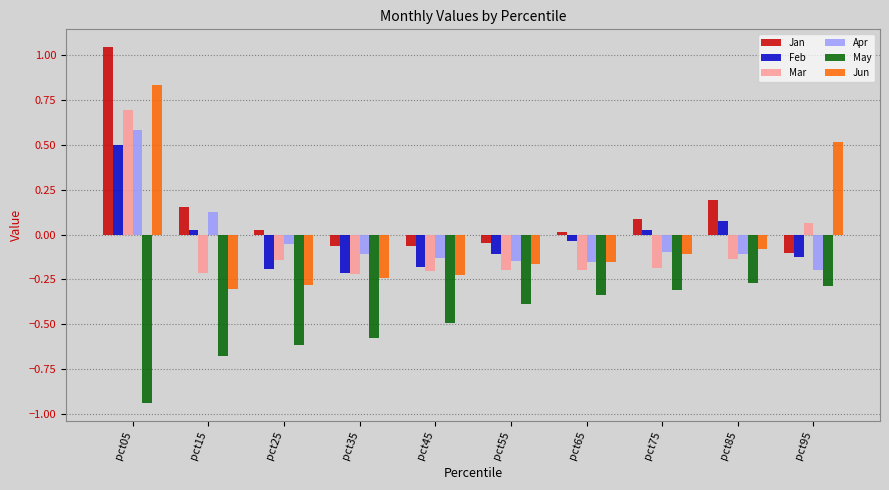

The Feb series shows -0.2 at pct45. True or false?

True